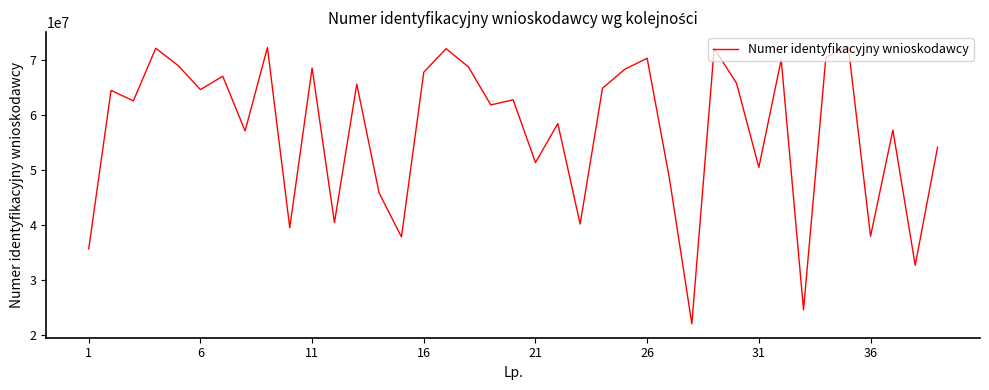

Is this an area chart (filled region under the line)?

No